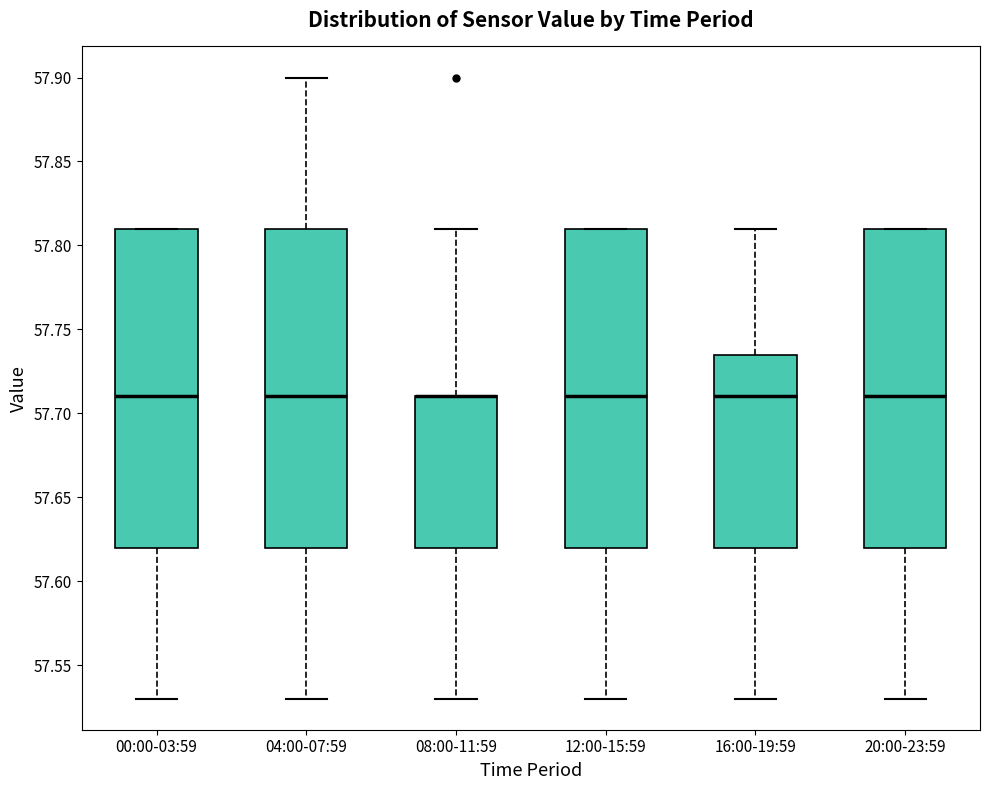

Reading left to right, read every box against the y-axis: the position of its median line, the range the box covers, and the ends of its whiskers. The values are not printed on the chart, so give them approximately, as read against the axis.

00:00-03:59: median 57.710, box 57.620 to 57.810, whiskers 57.530 to 57.810
04:00-07:59: median 57.710, box 57.620 to 57.810, whiskers 57.530 to 57.900
08:00-11:59: median 57.710 (drawn on the box's upper edge), box 57.620 to 57.710, whiskers 57.530 to 57.810
12:00-15:59: median 57.710, box 57.620 to 57.810, whiskers 57.530 to 57.810
16:00-19:59: median 57.710, box 57.620 to 57.735, whiskers 57.530 to 57.810
20:00-23:59: median 57.710, box 57.620 to 57.810, whiskers 57.530 to 57.810